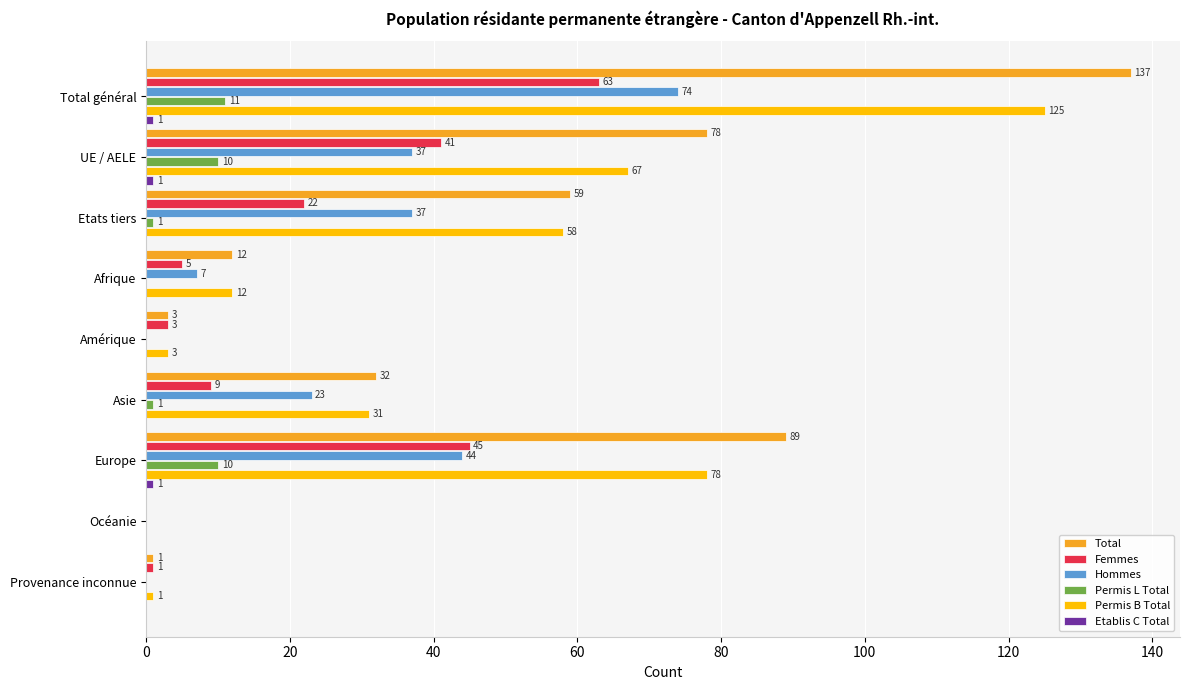

What is the maximum value shown in the chart?

137